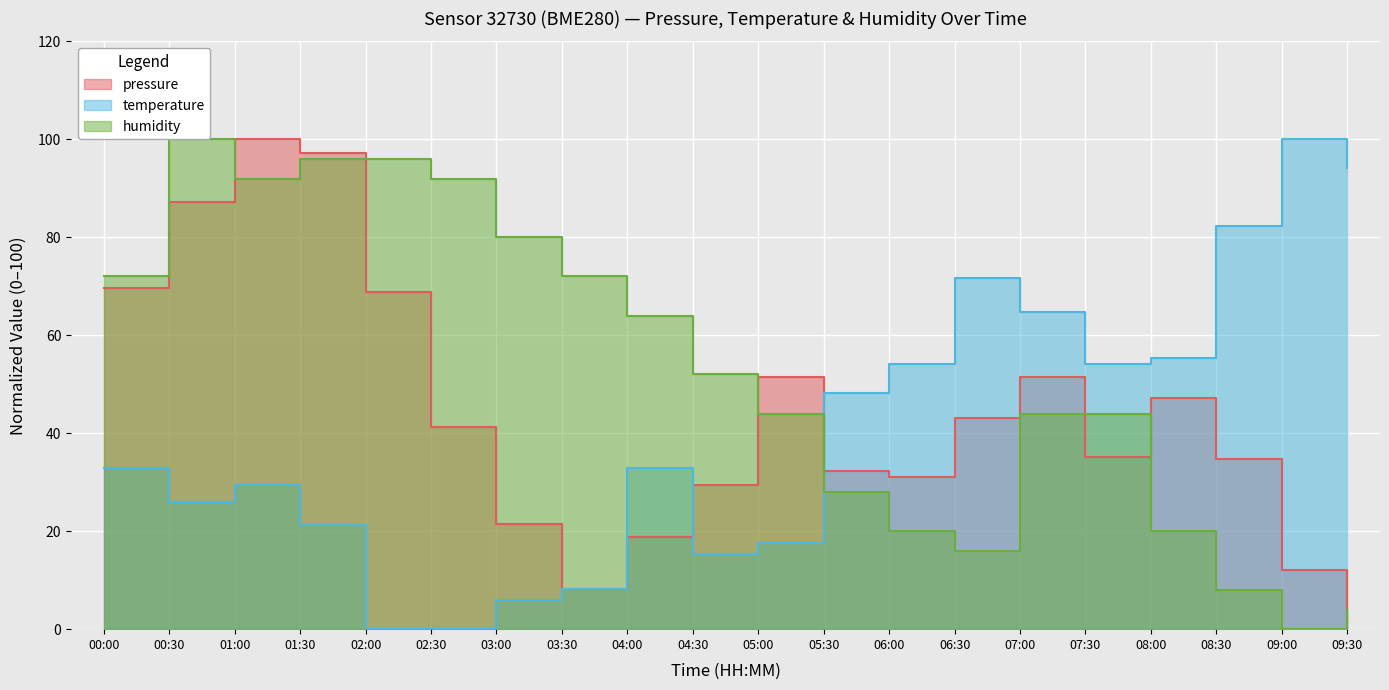

How many lines are shown in the chart?

3